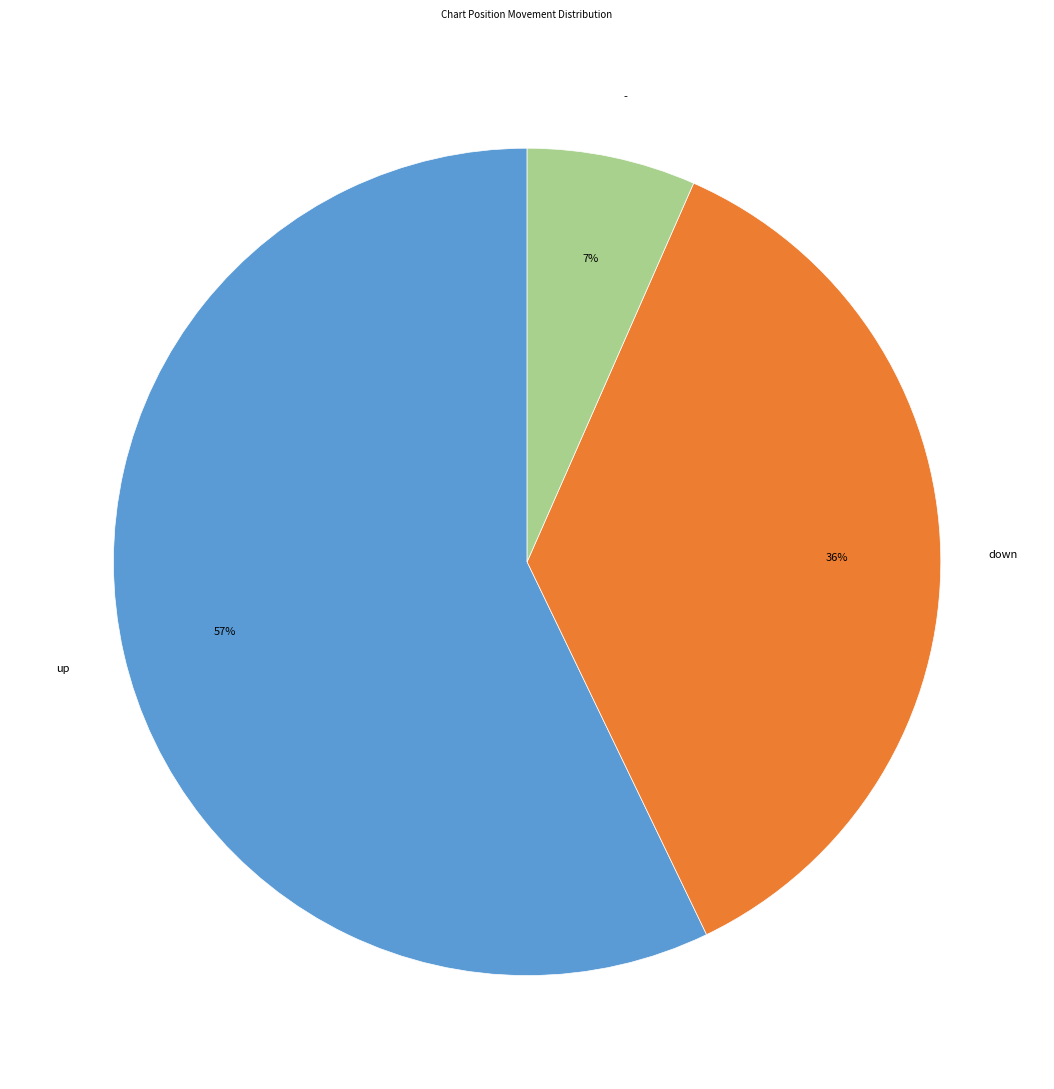

Is there any slice that represents more than half of the pie?

Yes